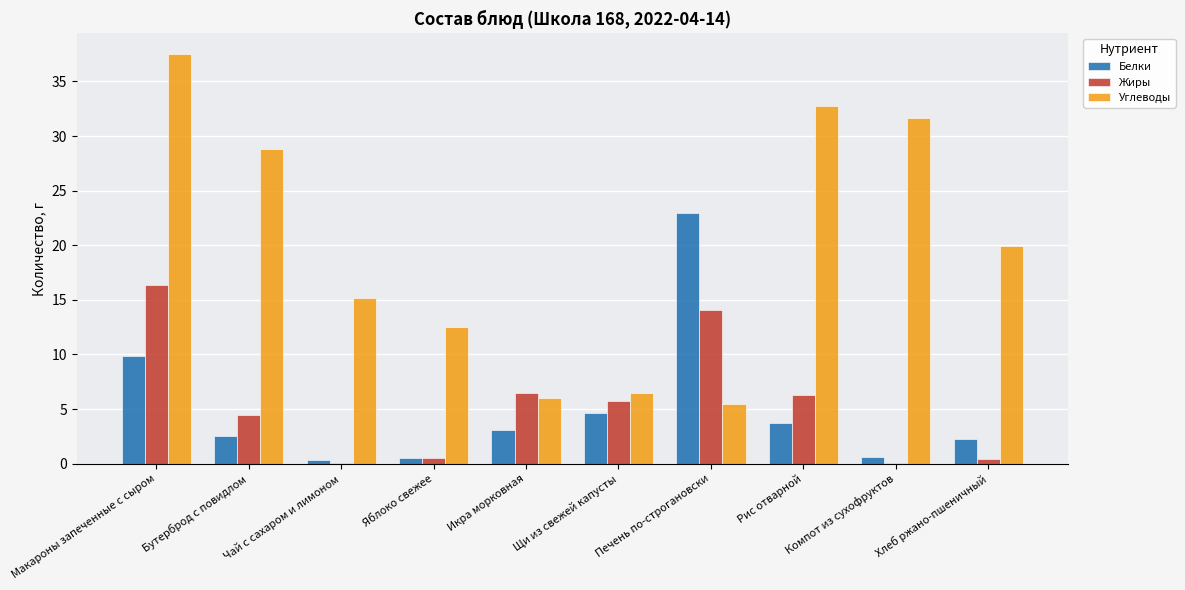

The value of Белки at Рис отварной is 3.7. True or false?

True